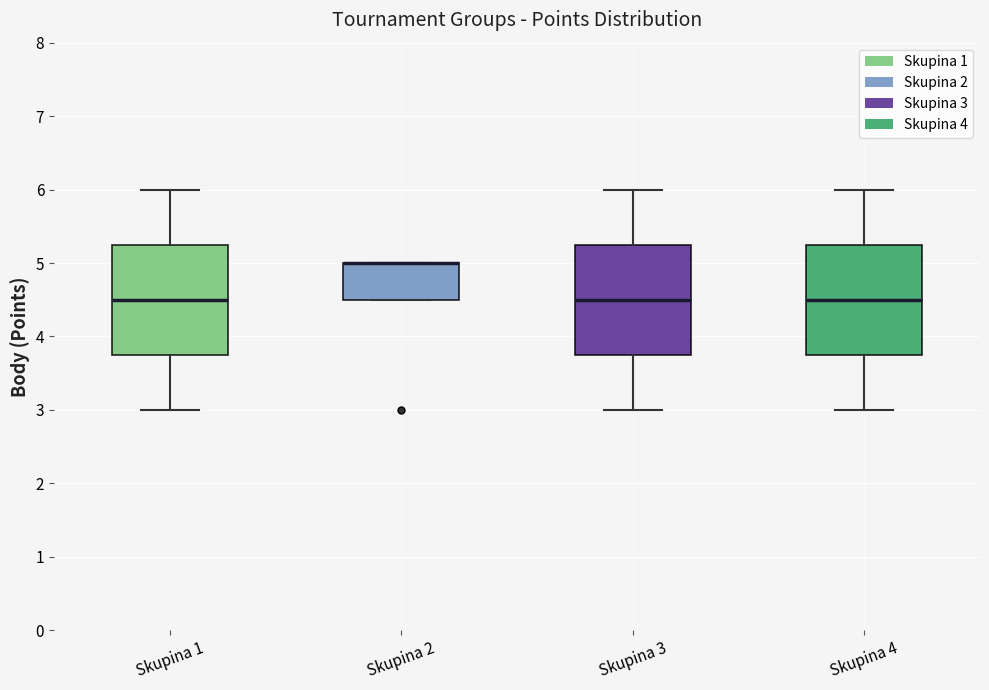

Reading left to right, transcribe this box plot: for each box, give where its median line is, the range the box spans, and where its two whiskers end, as read against the y-axis. The values are not printed on the chart, so give them approximately, as read against the axis.

Skupina 1: median 4.5, box 3.8 to 5.3, whiskers 3.0 to 6.0
Skupina 2: median 5.0 (drawn on the box's upper edge), box 4.5 to 5.0, whiskers 4.5 to 5.0
Skupina 3: median 4.5, box 3.8 to 5.3, whiskers 3.0 to 6.0
Skupina 4: median 4.5, box 3.8 to 5.3, whiskers 3.0 to 6.0